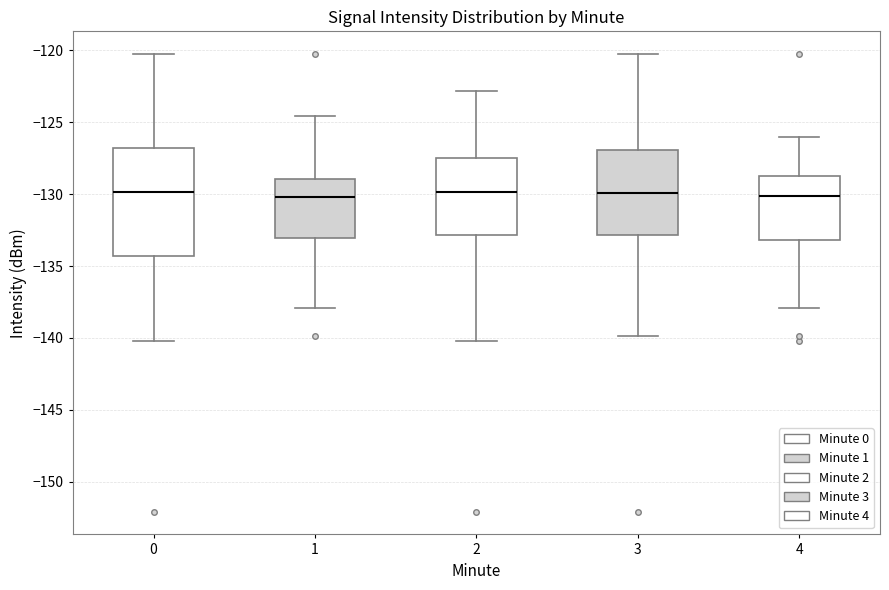

Which box is the tallest, from its lower edge to its upper edge?

0